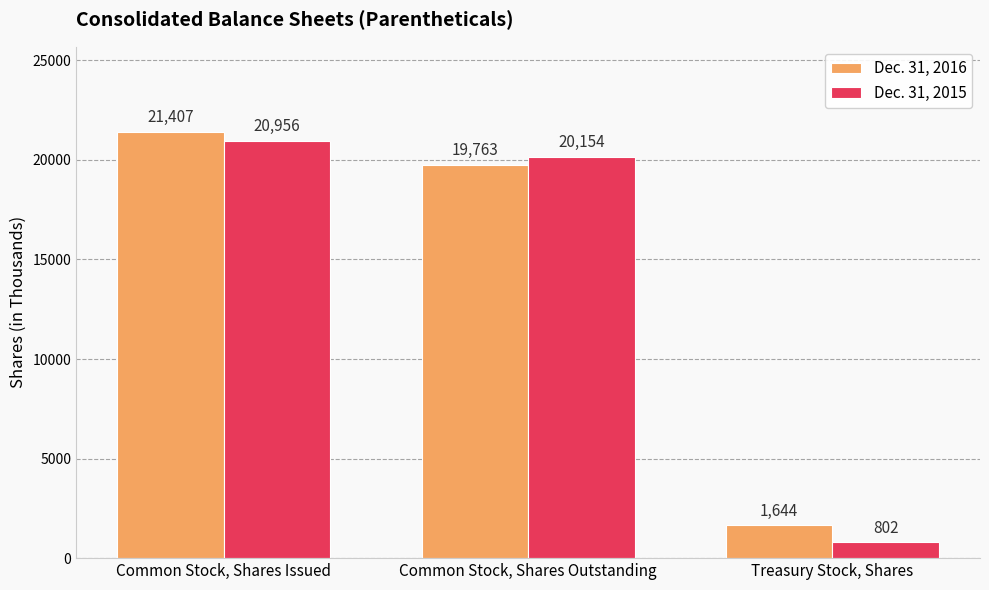

What is the lowest value of the Dec. 31, 2016 series?

1644